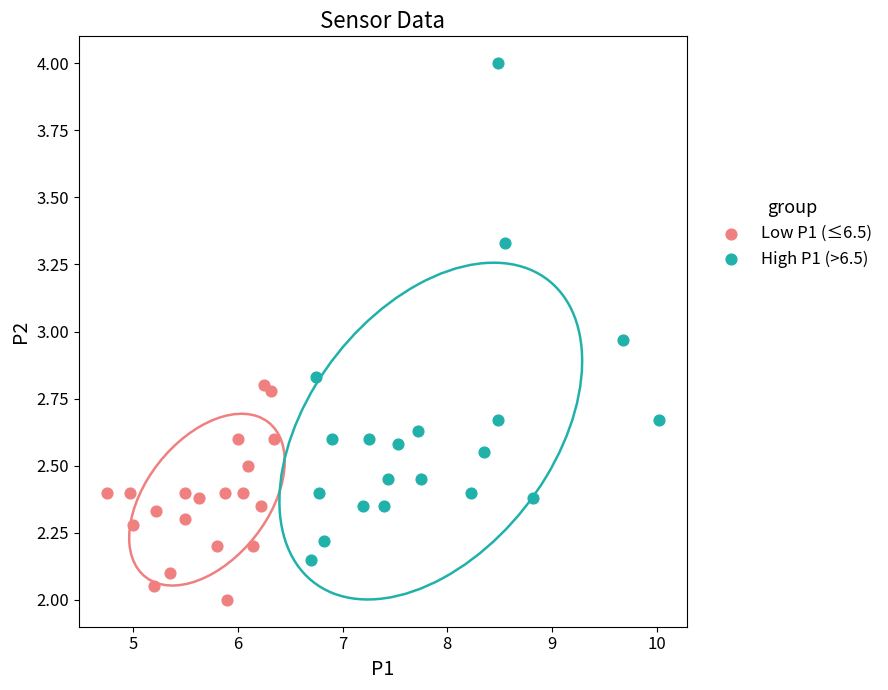

Which series contains the highest Y value?

High P1 (>6.5)